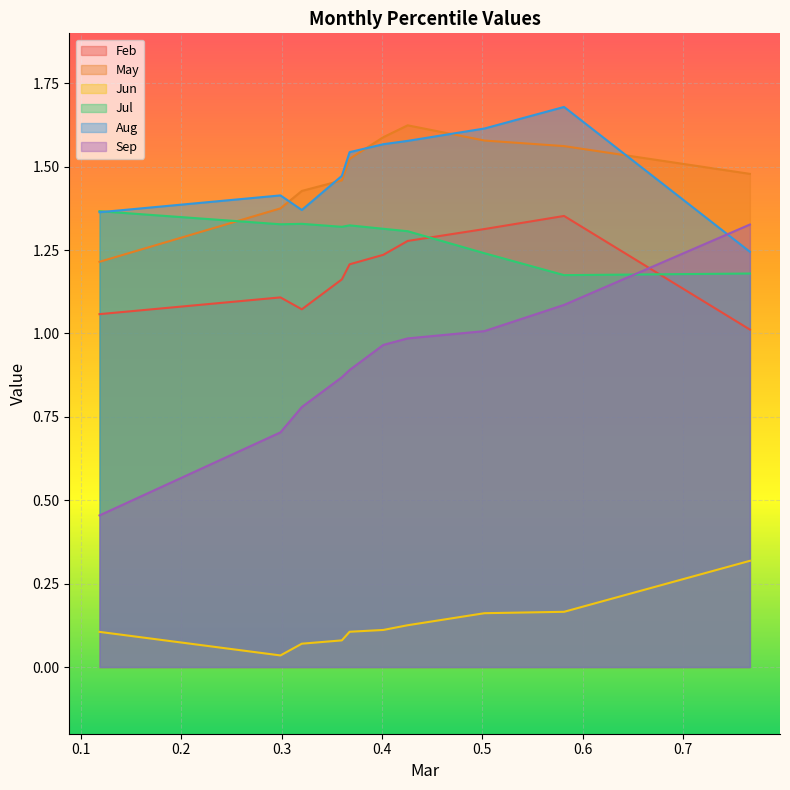

What is the difference between the highest and lowest values at pct25?

1.4